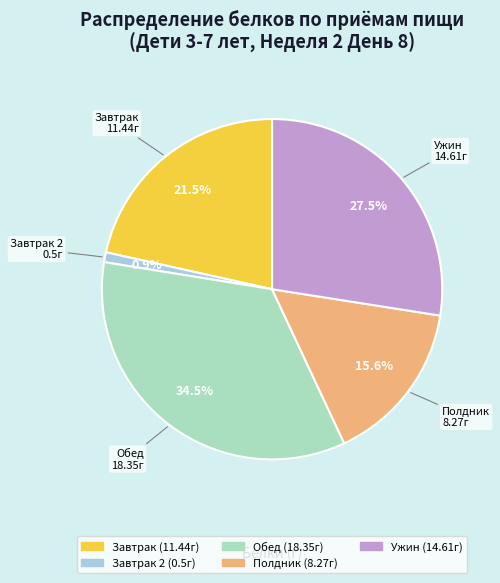

Is there a majority slice in this chart?

No